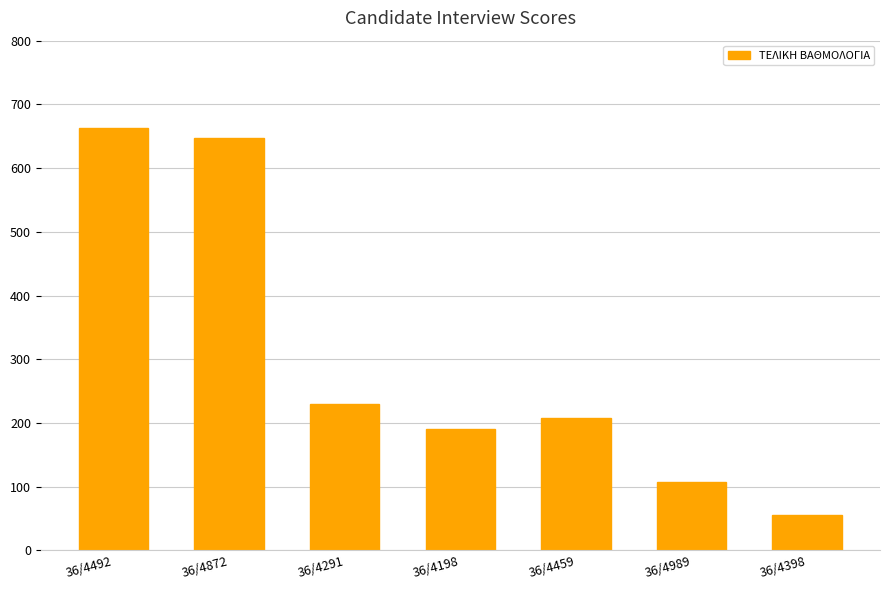

Which label corresponds to the largest value in the chart?

36/4492